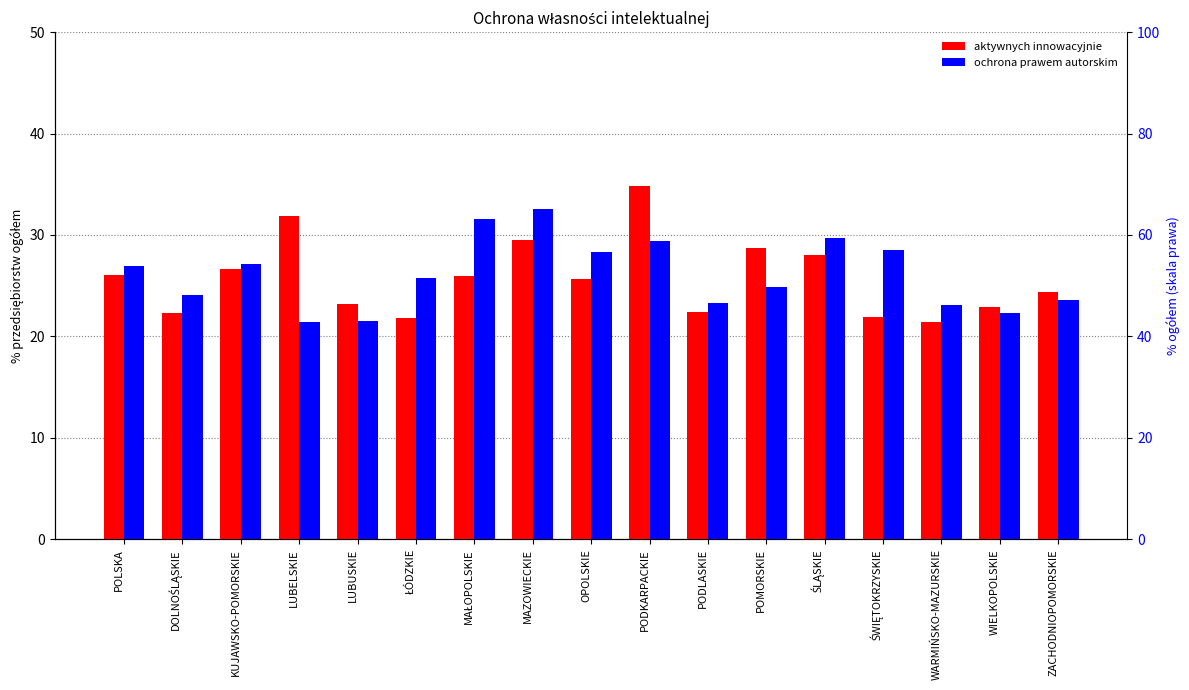

What is the difference between the maximum and minimum values in the aktywnych innowacyjnie series?

13.4